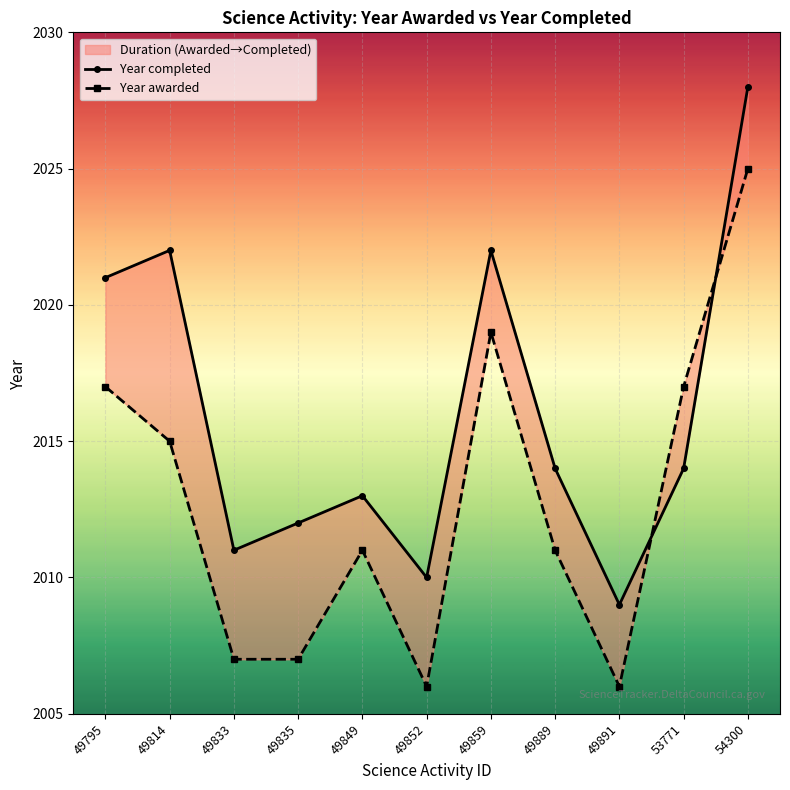

Which series changed the most between 49835 and 54300?

Year awarded